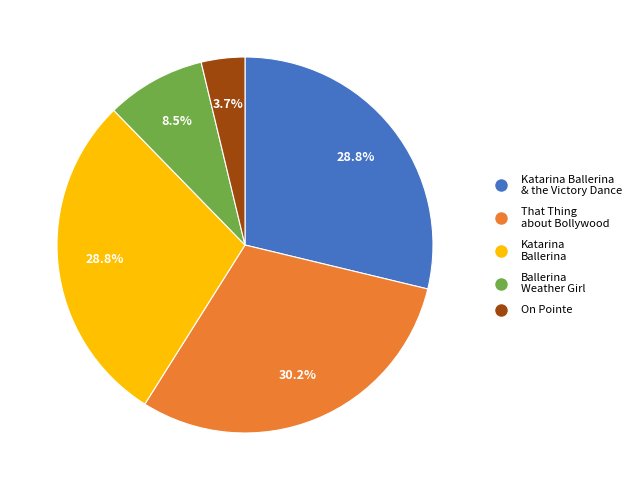

How many slices are in this pie chart?

5